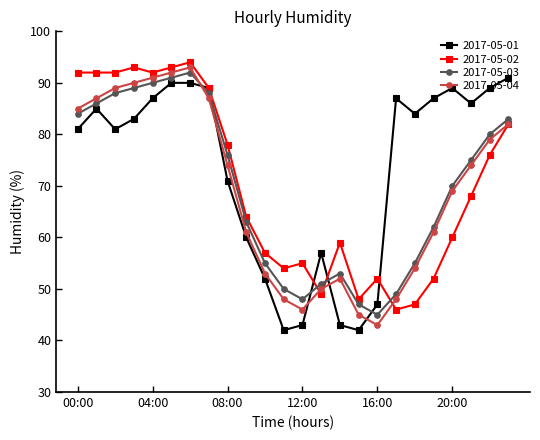

After their last crossing, which series has the higher values: 2017-05-01 or 2017-05-02?

2017-05-01